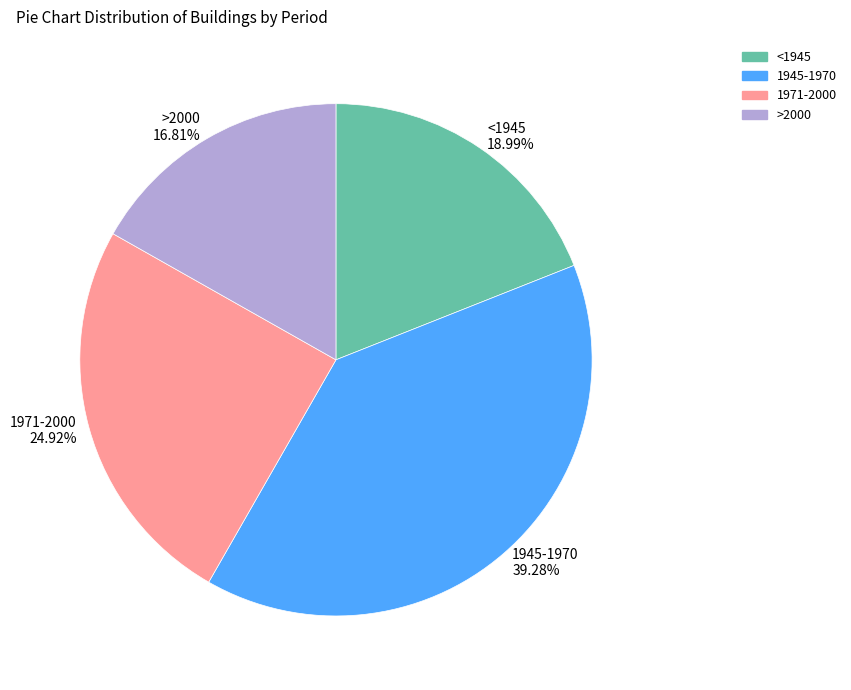

Rank the categories by value from lowest to highest.

>2000, <1945, 1971-2000, 1945-1970